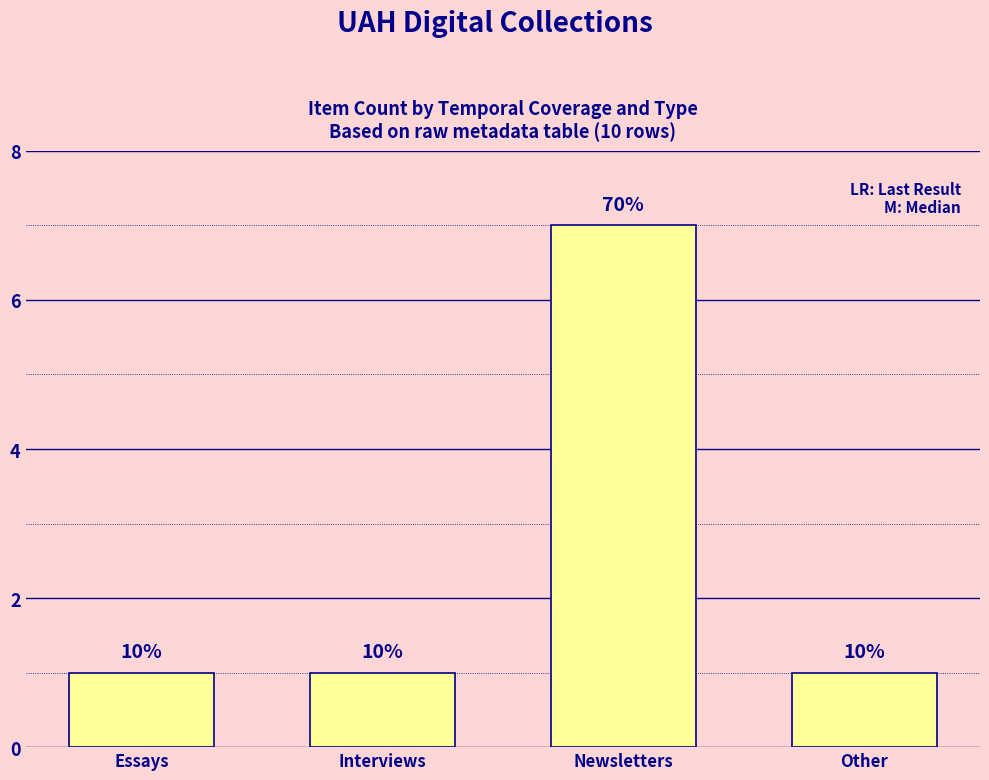

True or false: the data shows 2 at Interviews.

False